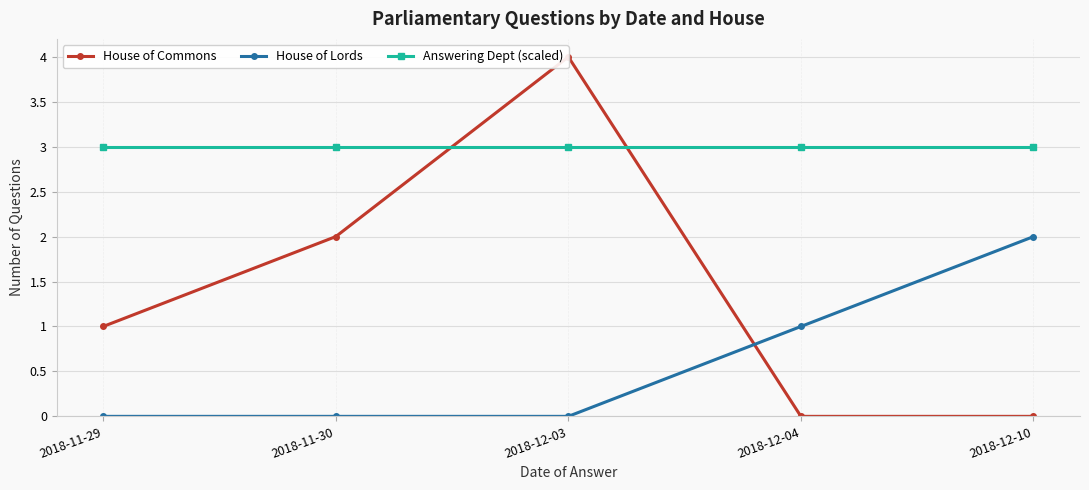

The House of Commons series shows 2 at 2018-12-10. True or false?

False